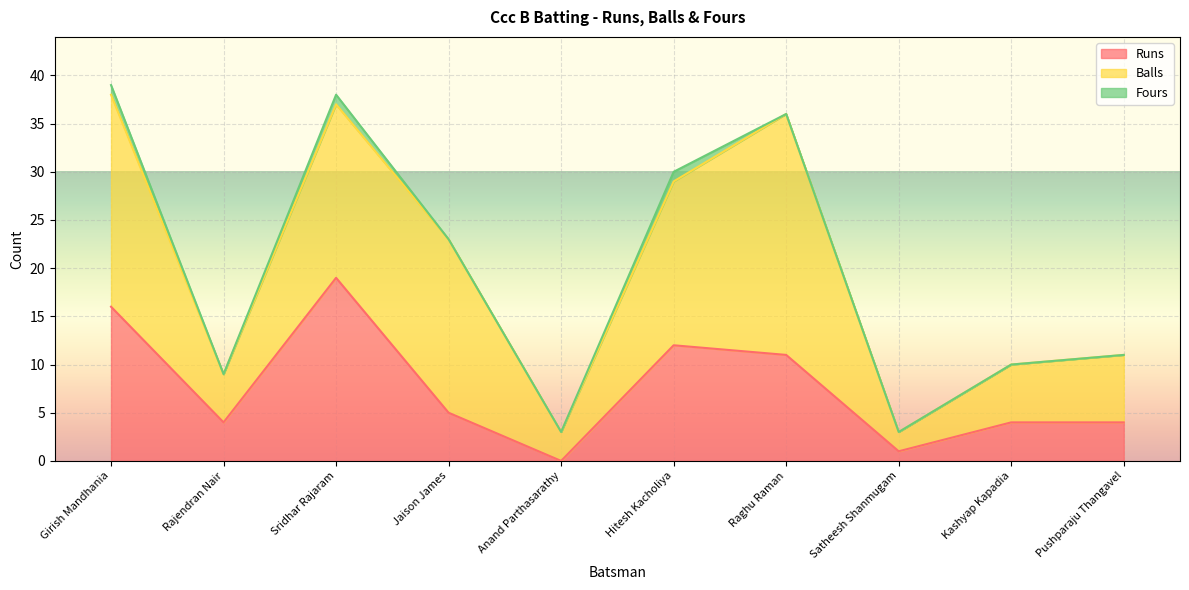

Which label corresponds to the largest value in the chart?

Raghu Raman